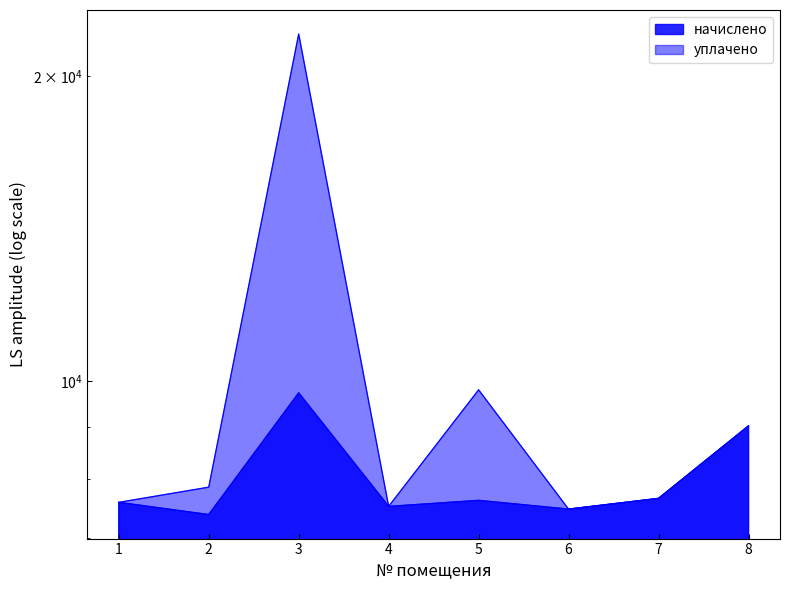

Where do уплачено and начислено first cross each other?

5 and 6